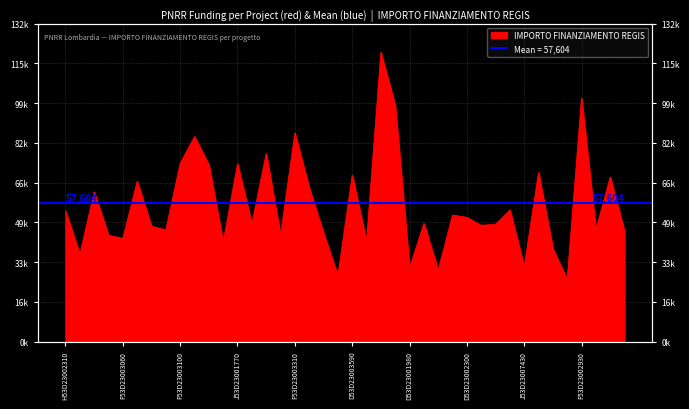

Read the value at J53D23007090006.

68180.1